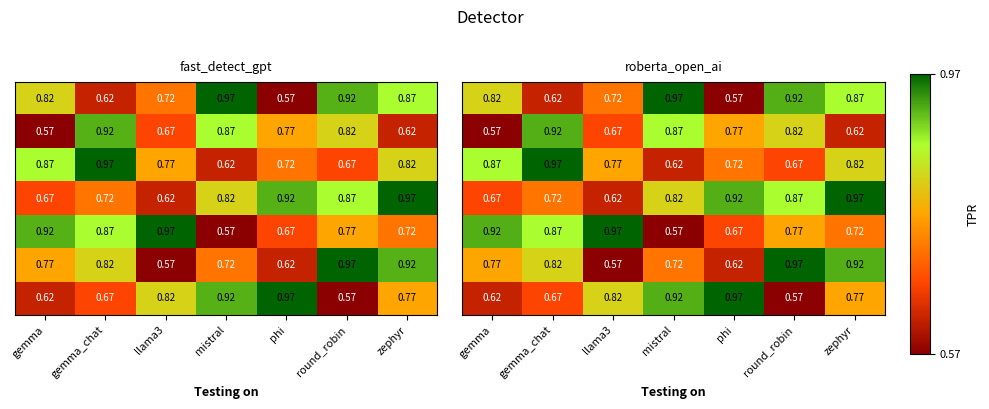

Which has a higher value, phi or zephyr?

zephyr